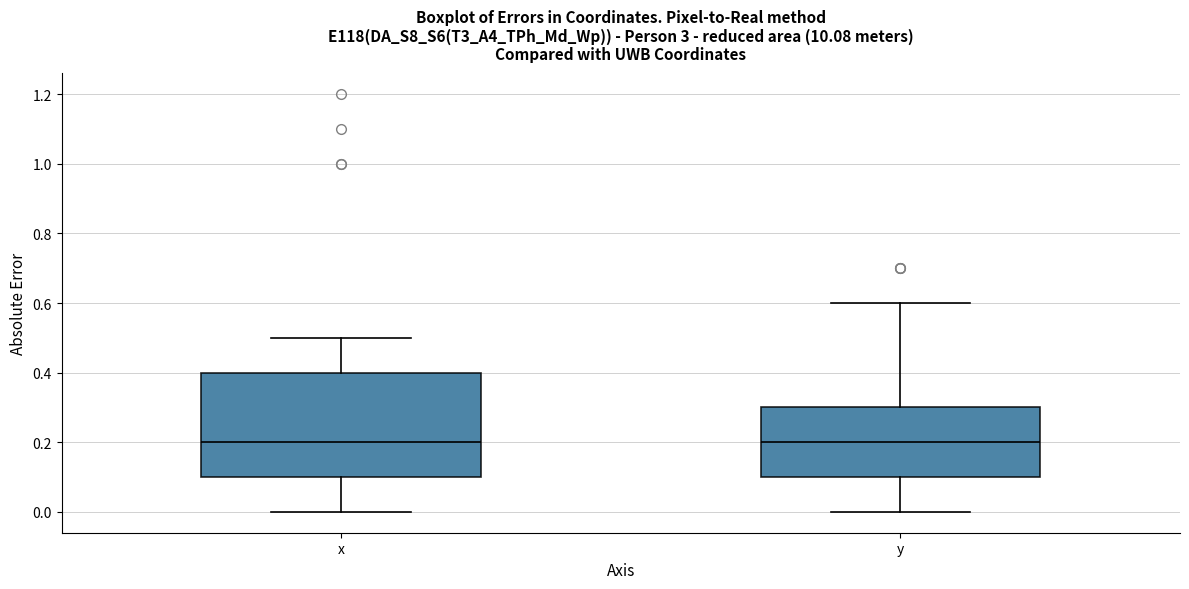

Which box is the tallest, from its lower edge to its upper edge?

x